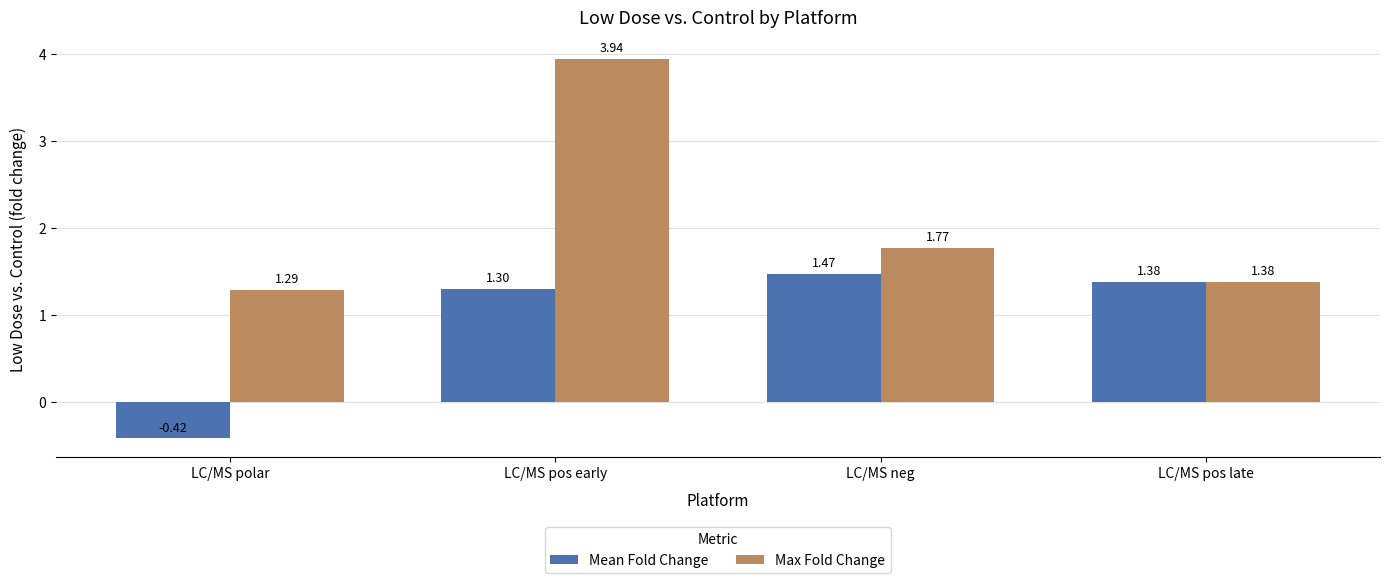

Is it true that Mean Fold Change equals 0.3 at LC/MS pos early?

False